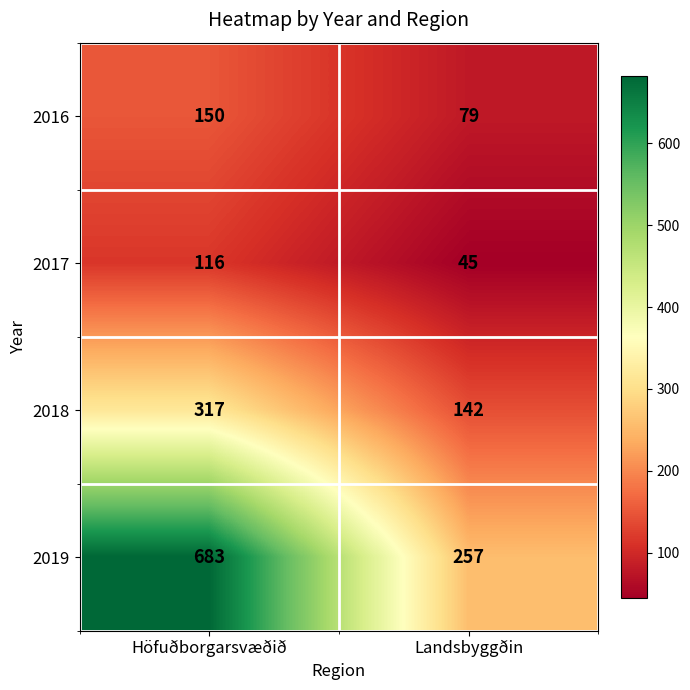

What is the difference between the maximum and minimum values in the 2017 series?

71